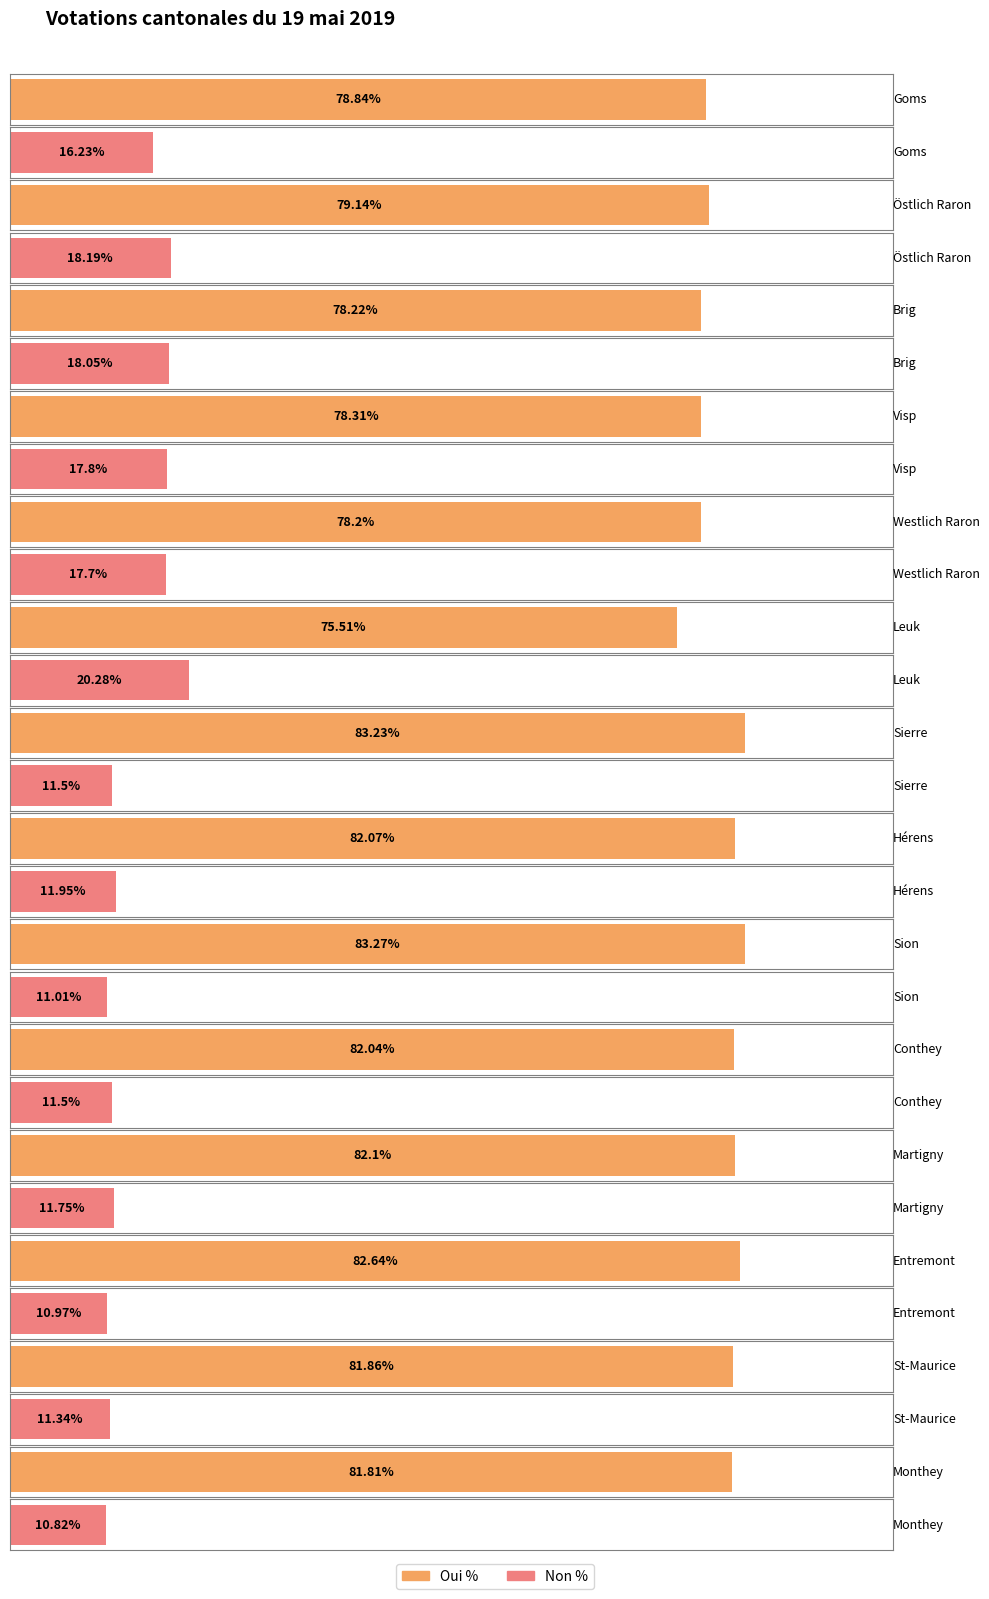

What is the difference between the highest and lowest values at Brig?

60.2